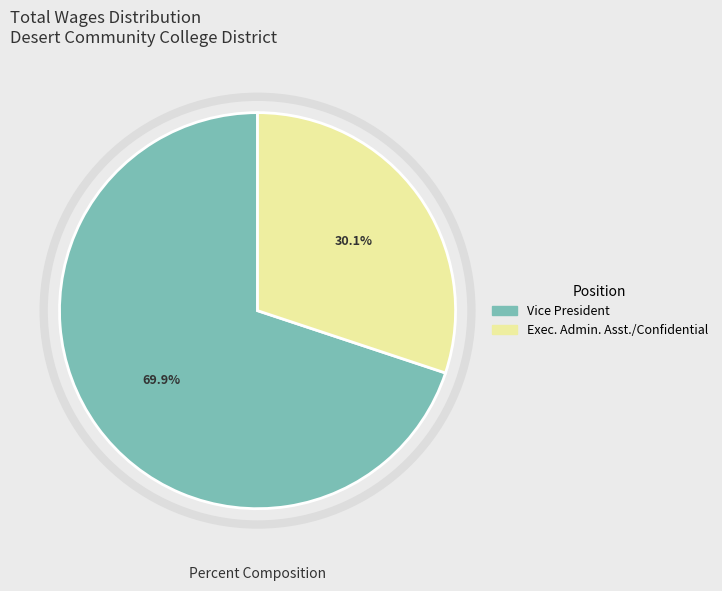

Which slice represents more than half of the pie?

Vice President